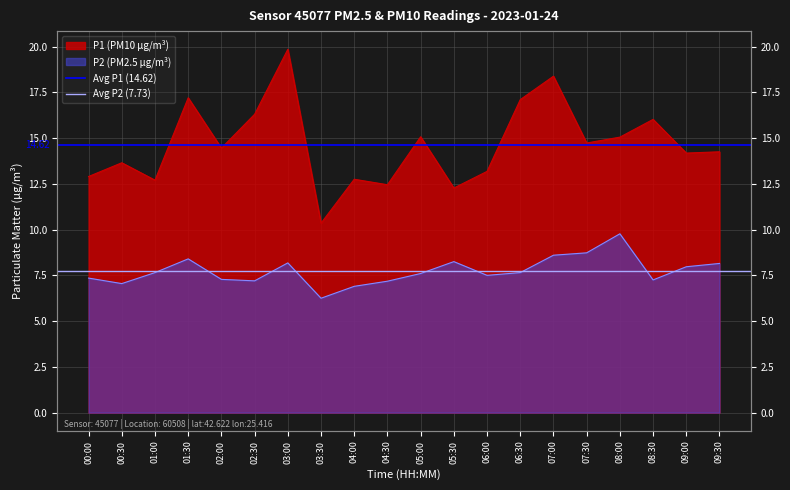

List the series in order of their overall mean, highest first.

Avg P1 (14.62), Avg P2 (7.73)